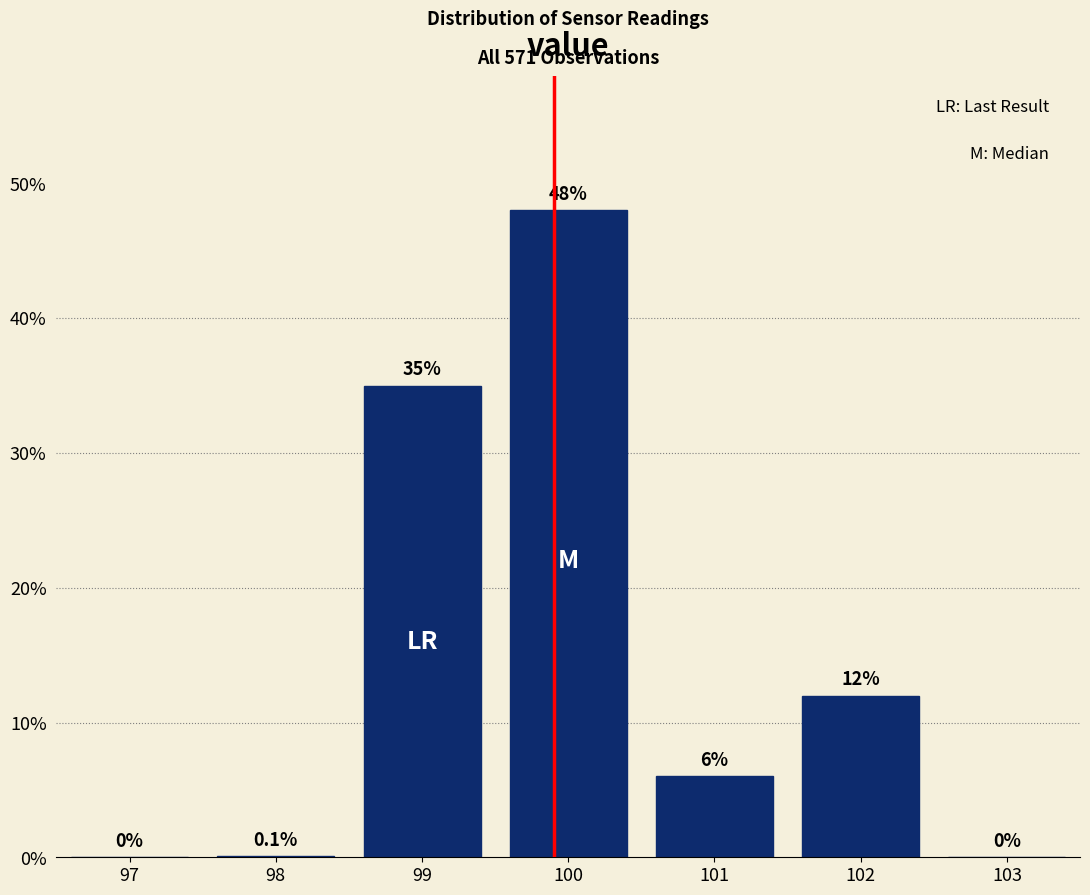

Reading left to right, list all the values displayed in this chart.

97=0.0	98=0.1	99=35.0	100=48.0	101=6.0	102=12.0	103=0.0